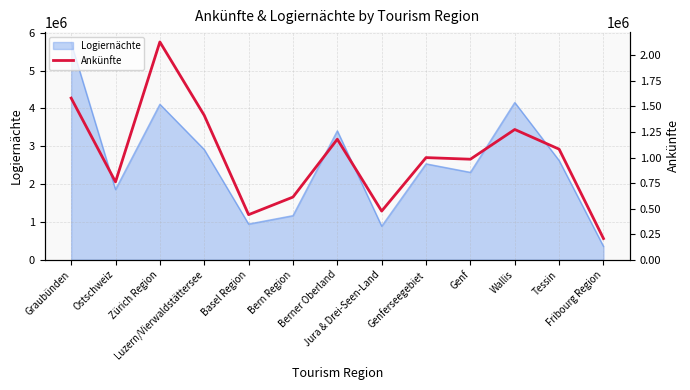

How many points are higher than both their immediate neighbors (excluding endpoints)?

4